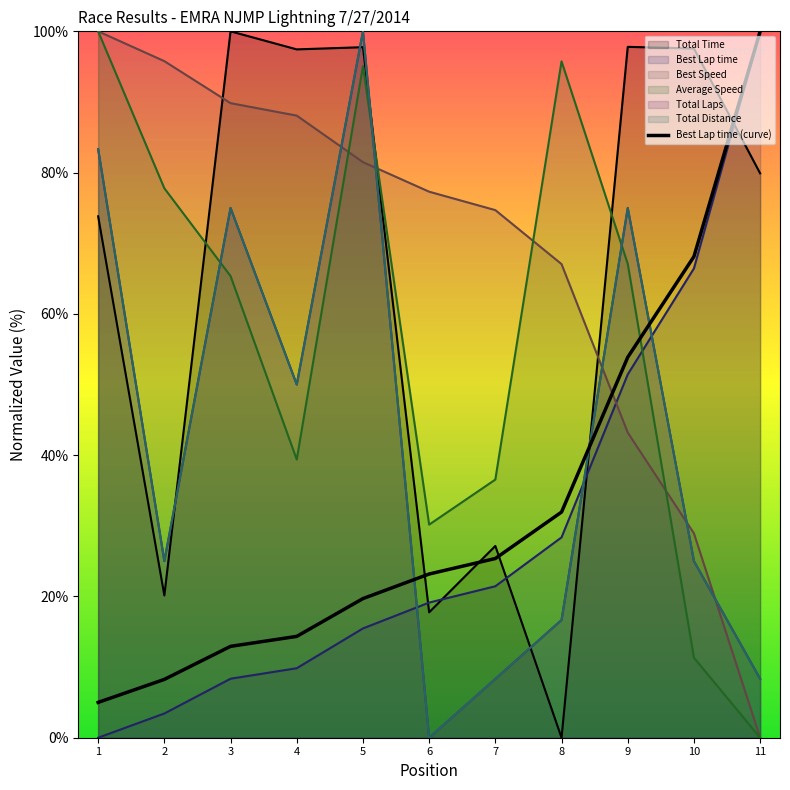

What is the ratio of the value at 2 to the value at 11?

0.1